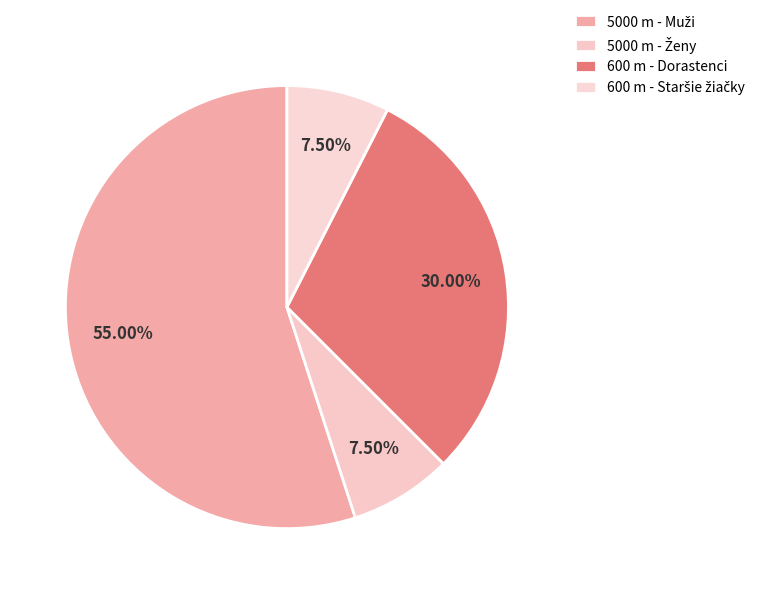

To the nearest percent, what is the combined percentage of 5000 m - Muži and 5000 m - Ženy?

62%